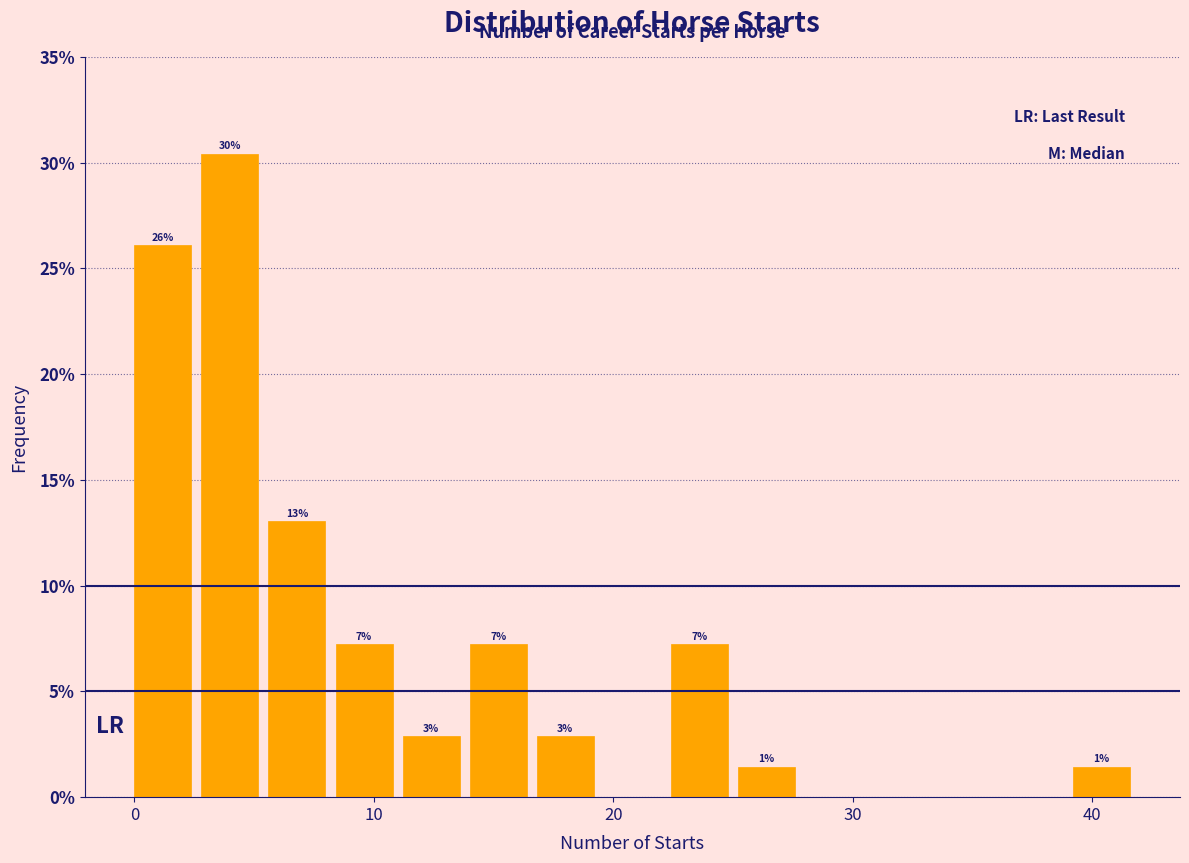

Read against the x-axis, roughly where is the centre of the tallest bar?

4